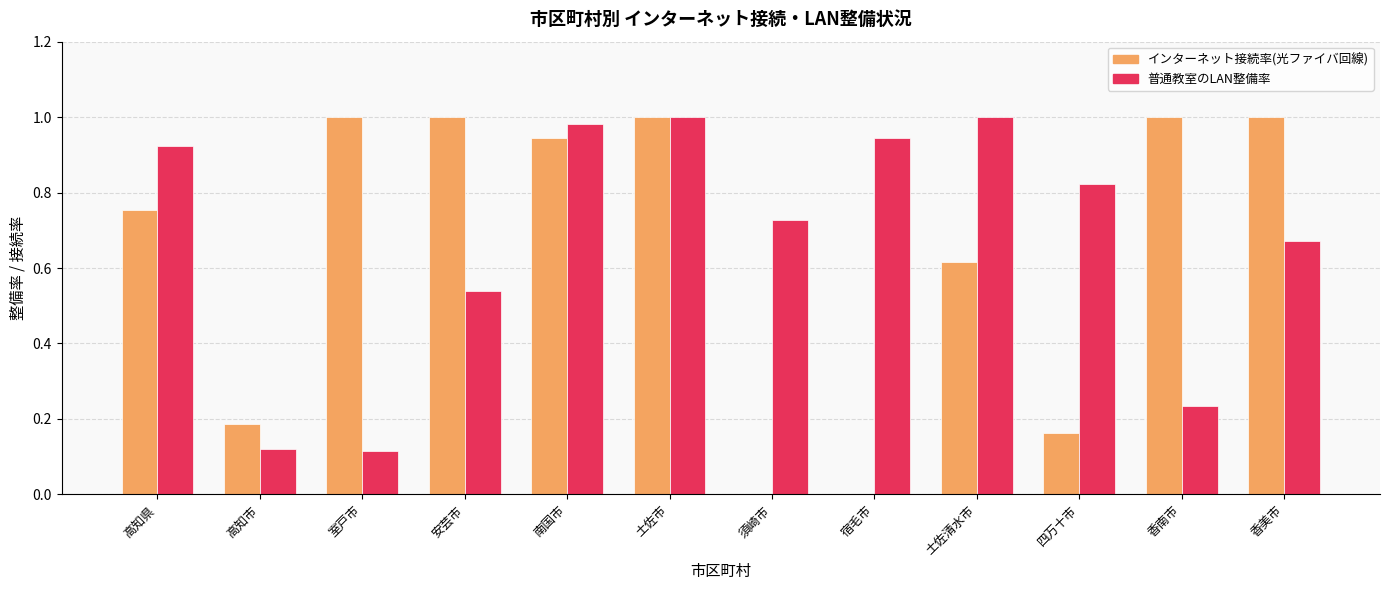

True or false: インターネット接続率(光ファイバ回線) has a value of -0.3 at 須崎市.

False